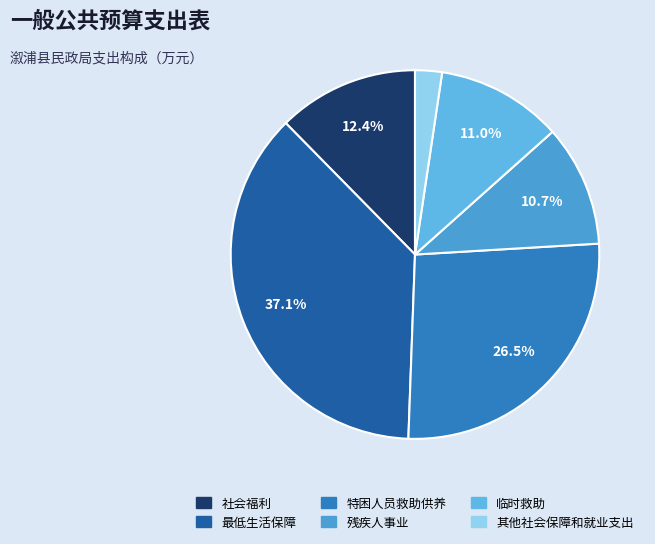

To the nearest percent, what is the combined percentage of 社会福利 and 临时救助?

23%